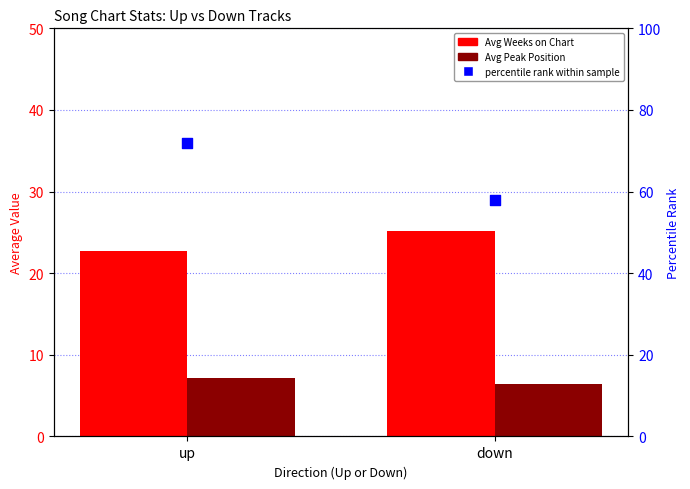

What are all the series names shown in the legend?

Avg Weeks on Chart, Avg Peak Position, percentile rank within sample